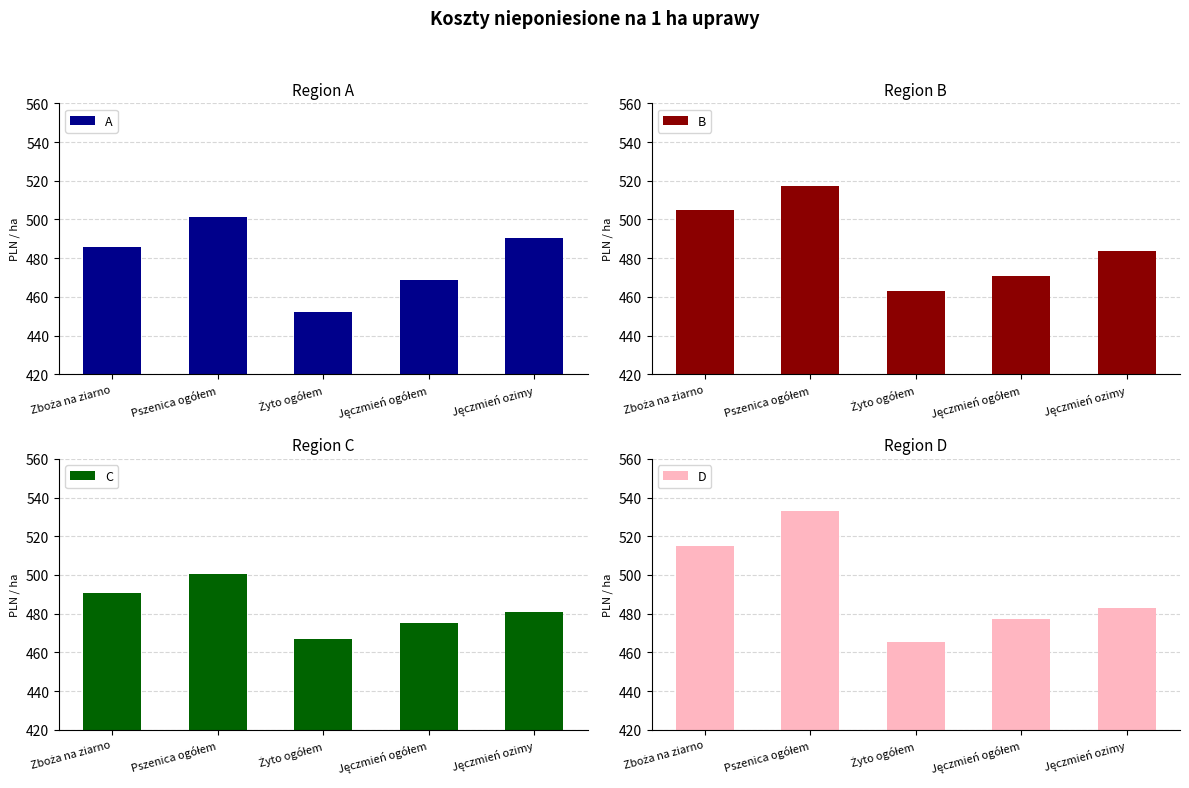

How many data points does each series have?

5